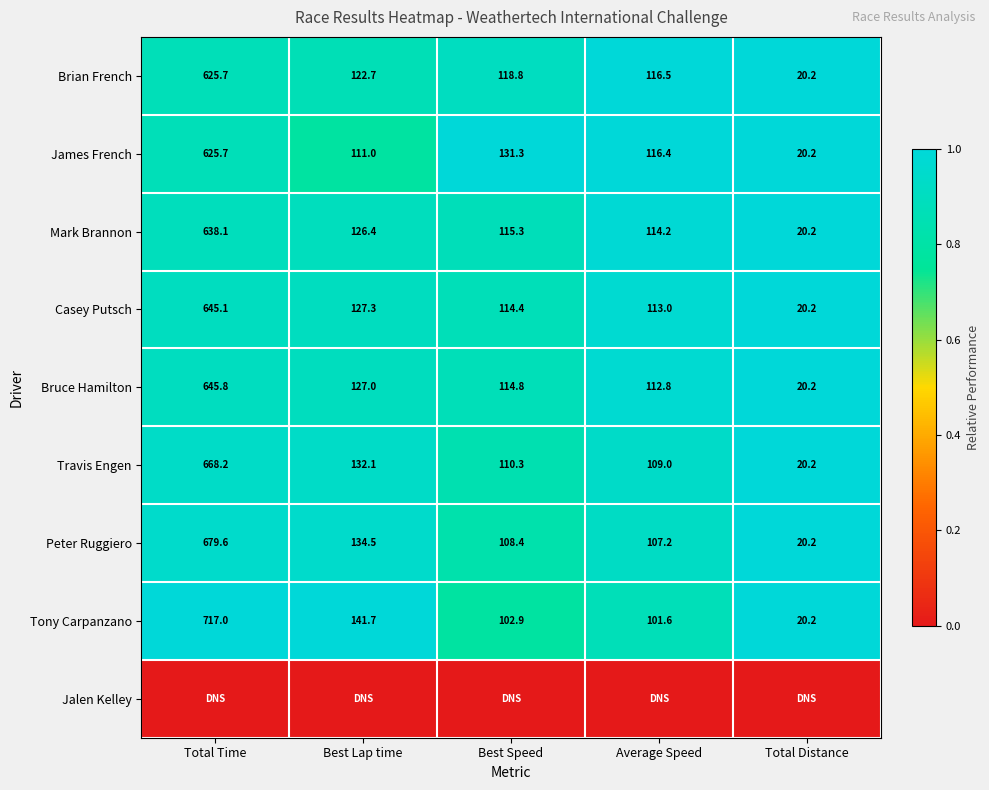

Where does the Casey Putsch series first go above 114?

Total Time